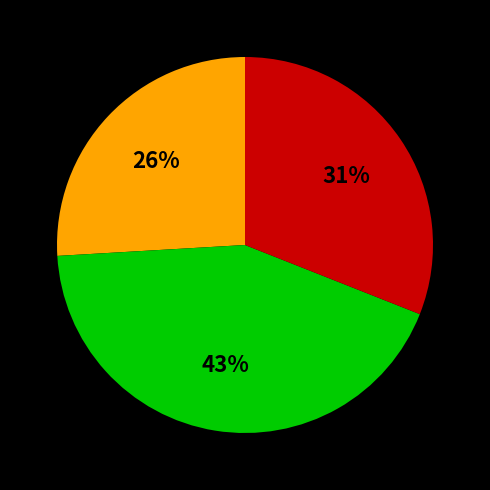

To the nearest percent, what is the average slice percentage?

33%